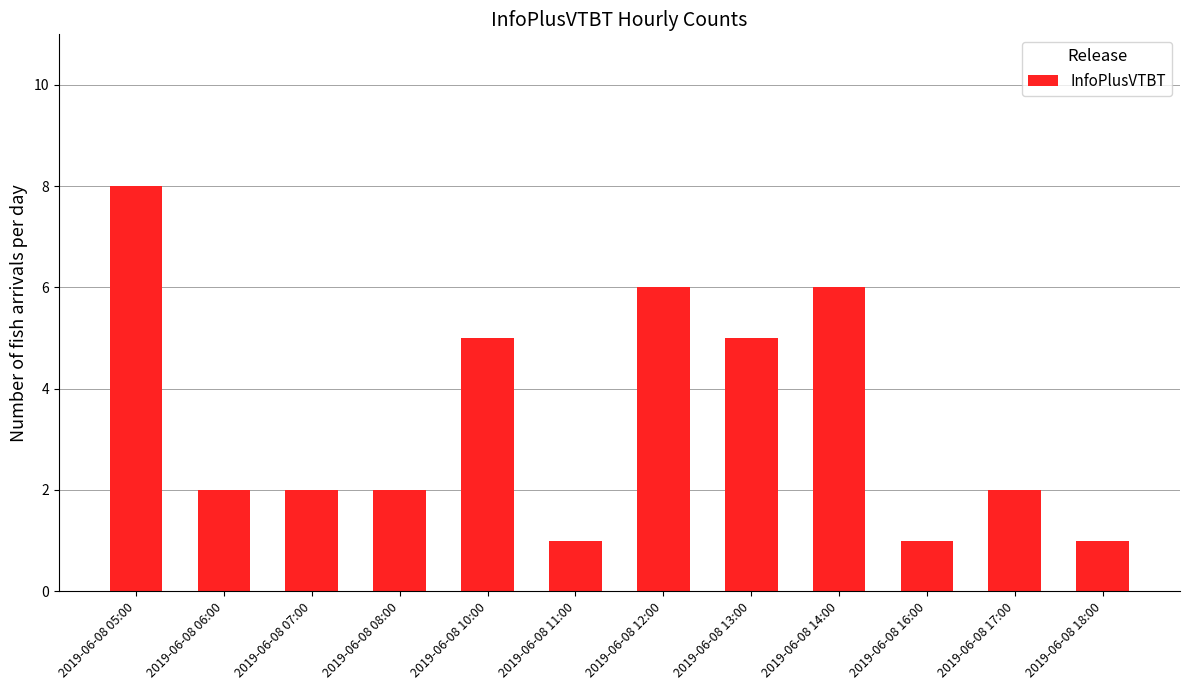

The chart shows a value of 1 at 2019-06-08 18:00. True or false?

True